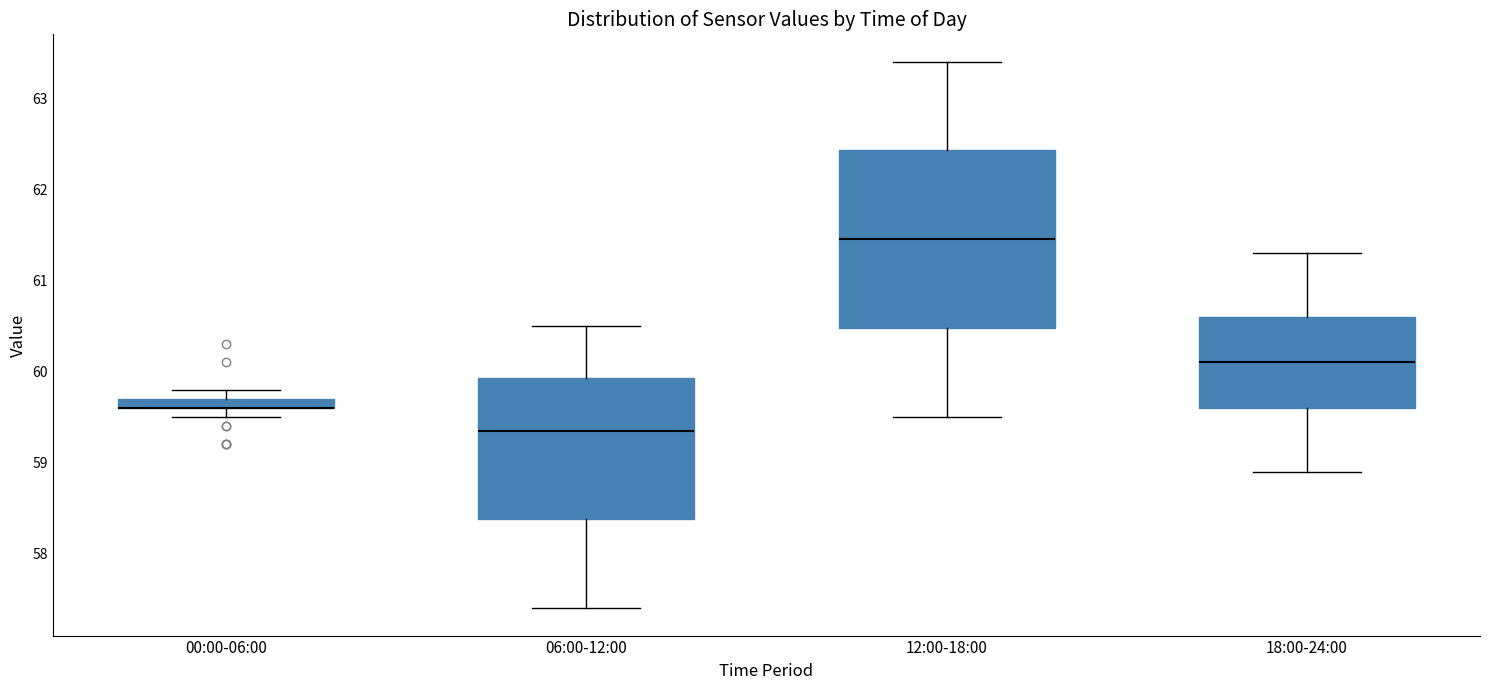

Where is the lower edge of the box for 18:00-24:00 on the y-axis? The values are not printed on the chart, so give them approximately, as read against the axis.

59.6